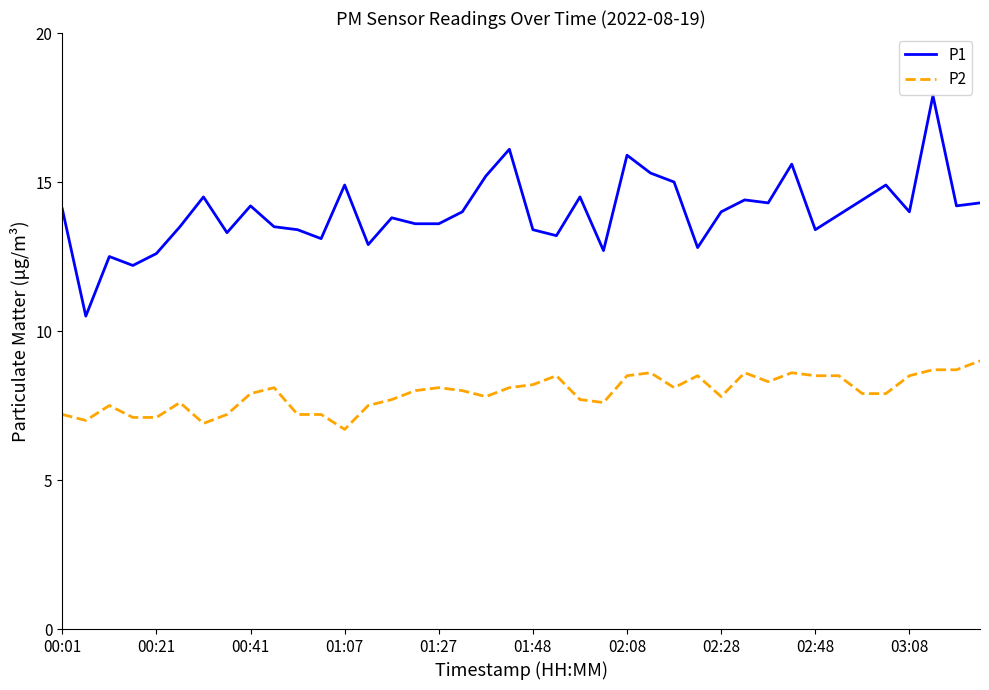

Is this an area chart (filled region under the line)?

No